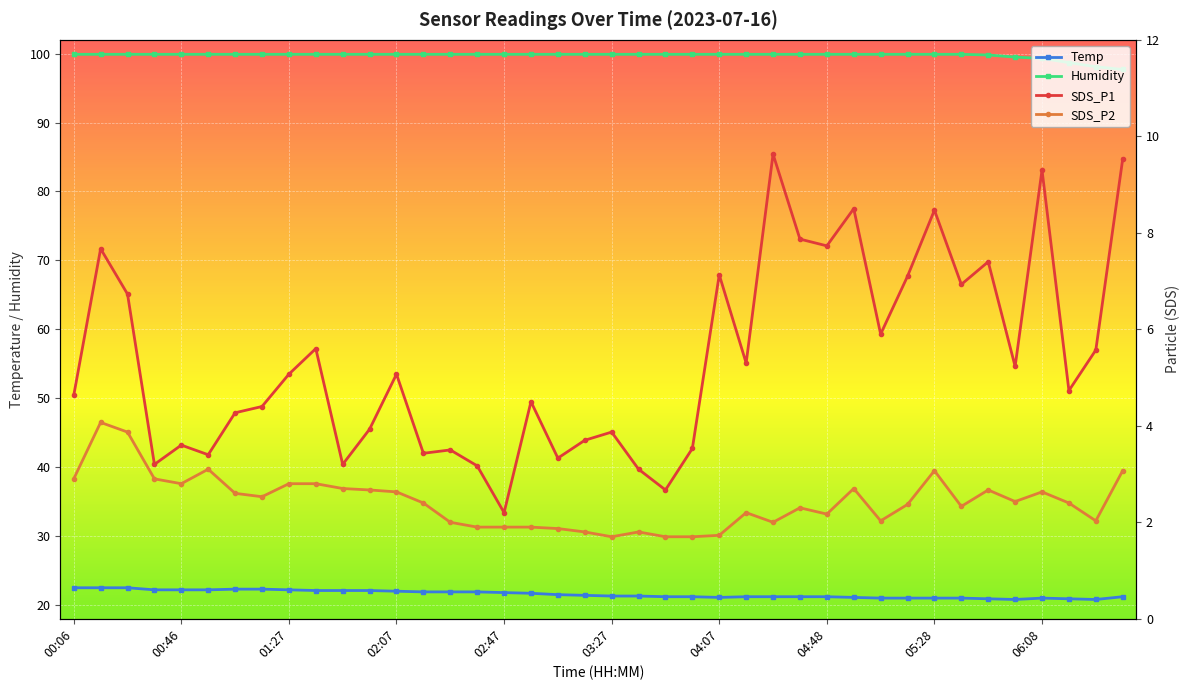

Which series changed the most between 05:48 and 06:28?

SDS_P1